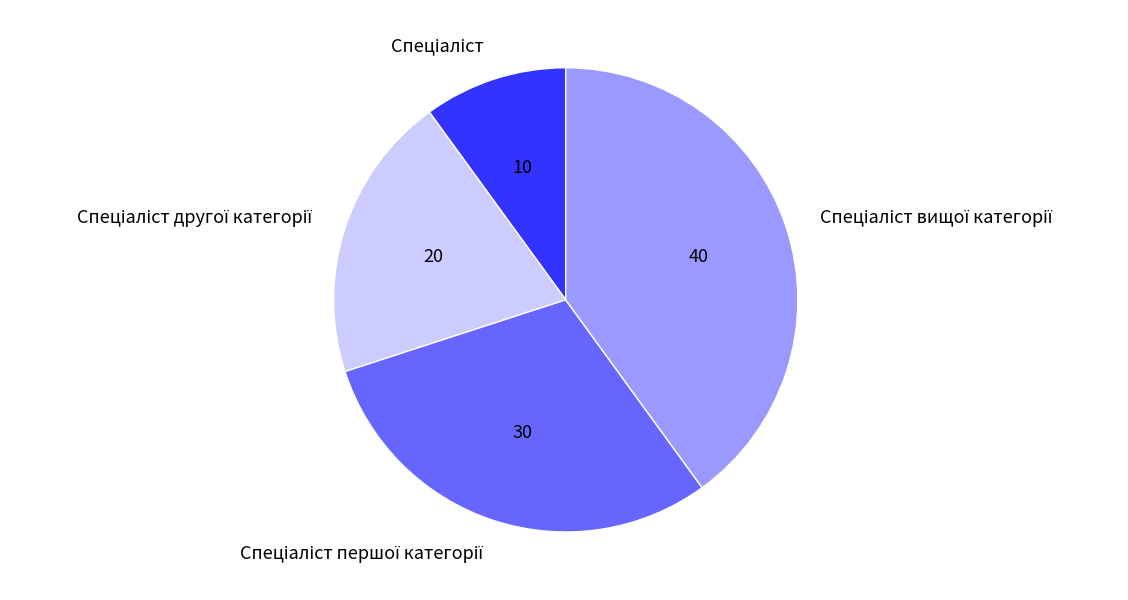

What is the change in value from Спеціаліст другої категорії to Спеціаліст вищої категорії?

+2